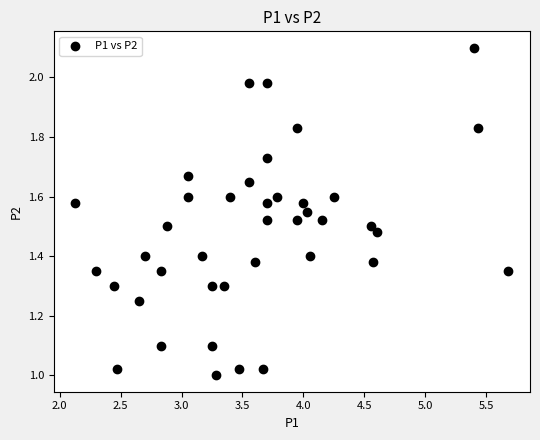

What is the range of Y values (max minus min)?

1.1